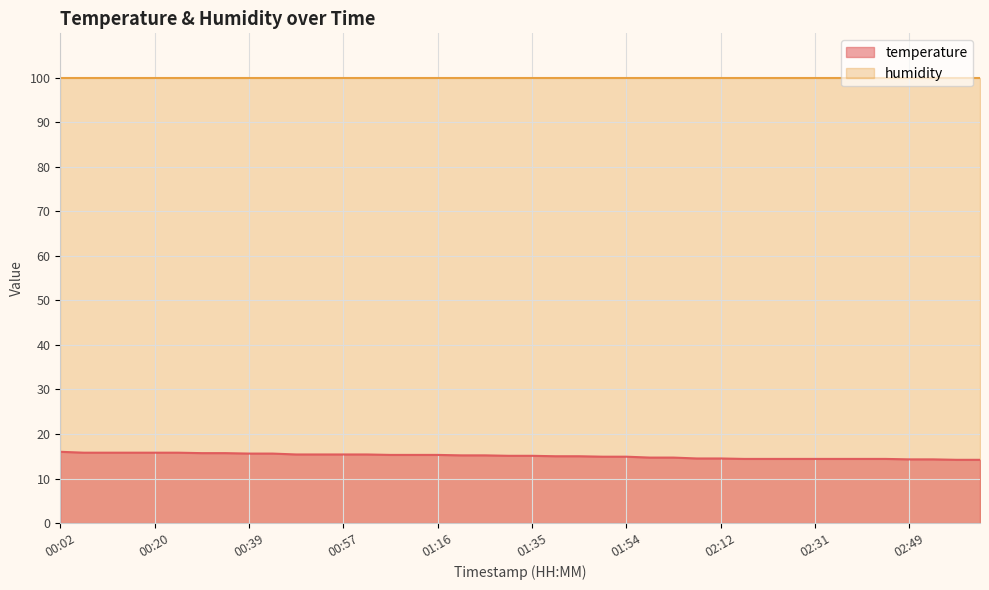

Which label corresponds to the largest value in the chart?

00:02